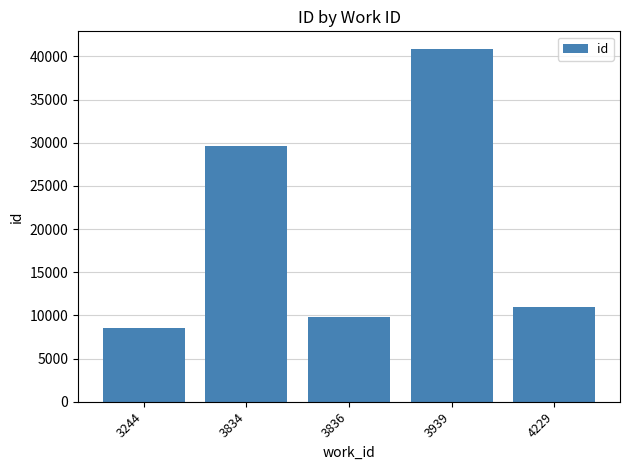

True or false: the data shows 18584 at 4229.

False